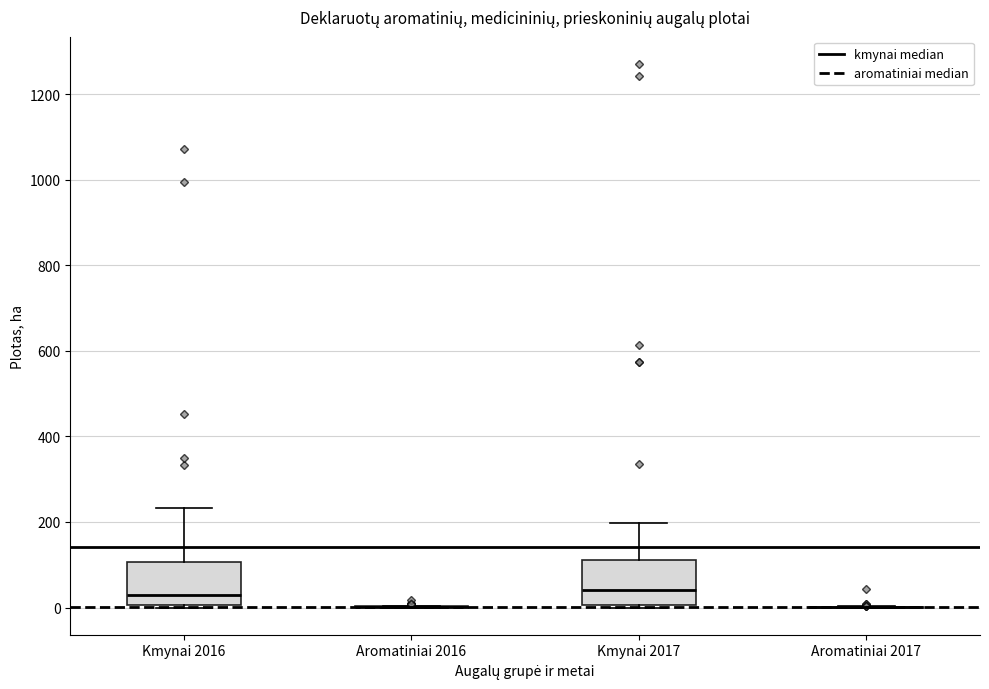

Reading left to right, read every box against the y-axis: the position of its median line, the range the box covers, and the ends of its whiskers. The values are not printed on the chart, so give them approximately, as read against the axis.

Kmynai 2016: median 20, box 0 to 100, whiskers 0 to 240
Aromatiniai 2016: box collapsed to a line at 0, whiskers 0 to 0
Kmynai 2017: median 40, box 0 to 120, whiskers 0 to 200
Aromatiniai 2017: box collapsed to a line at 0, whiskers 0 to 0